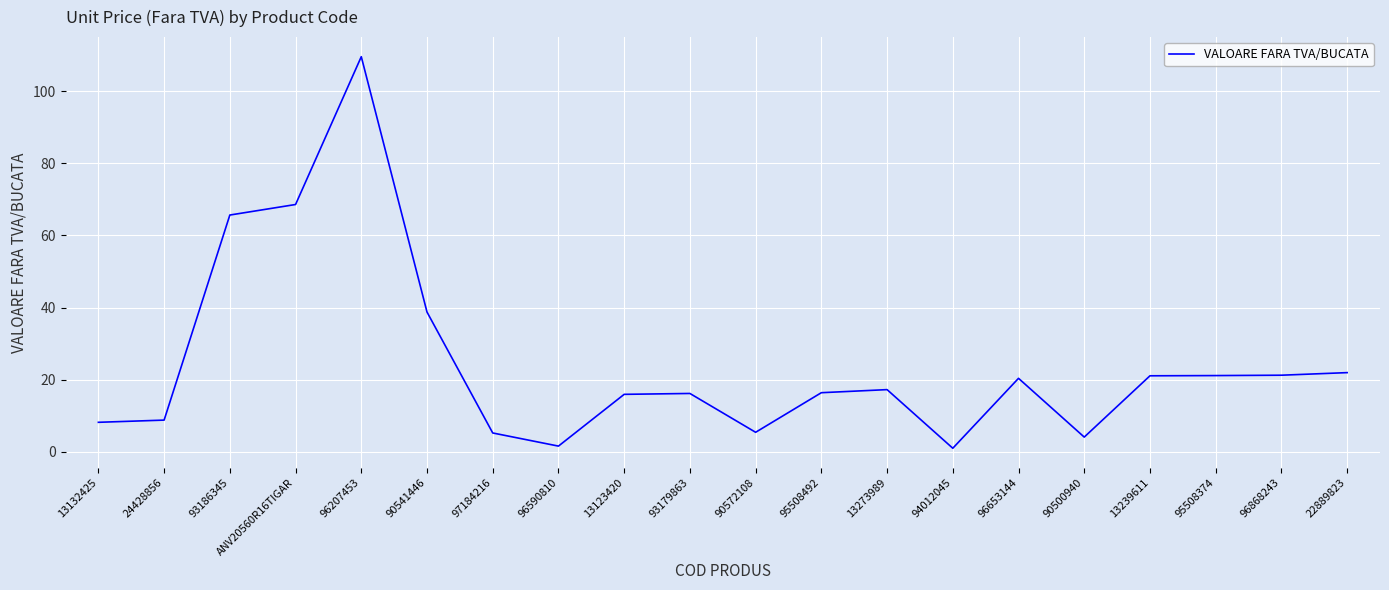

What is the difference between the maximum and minimum values?

108.6